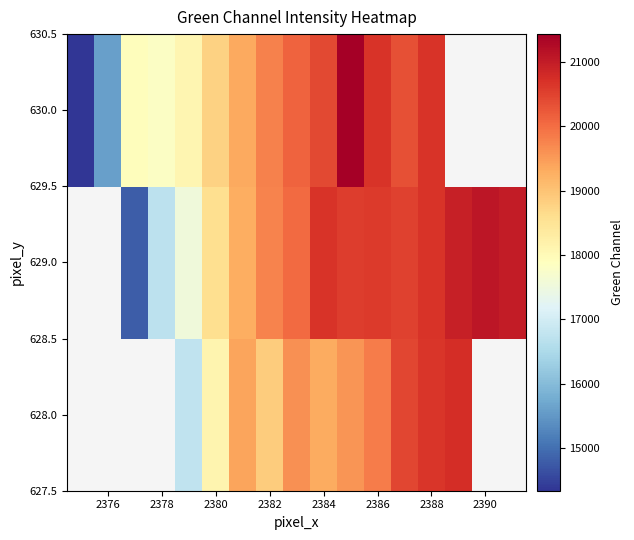

At which category is the sum across all series the highest?

2388